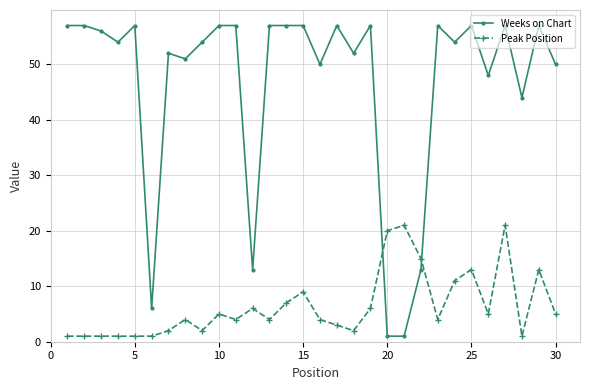

Which series has the largest total across all categories?

Weeks on Chart